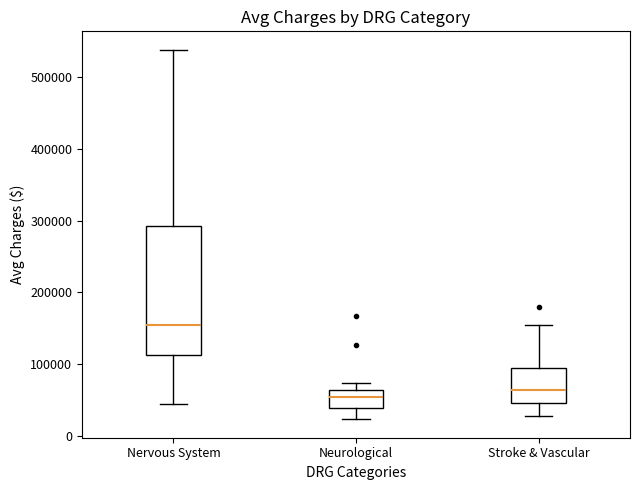

Which box is the tallest, from its lower edge to its upper edge?

Nervous System